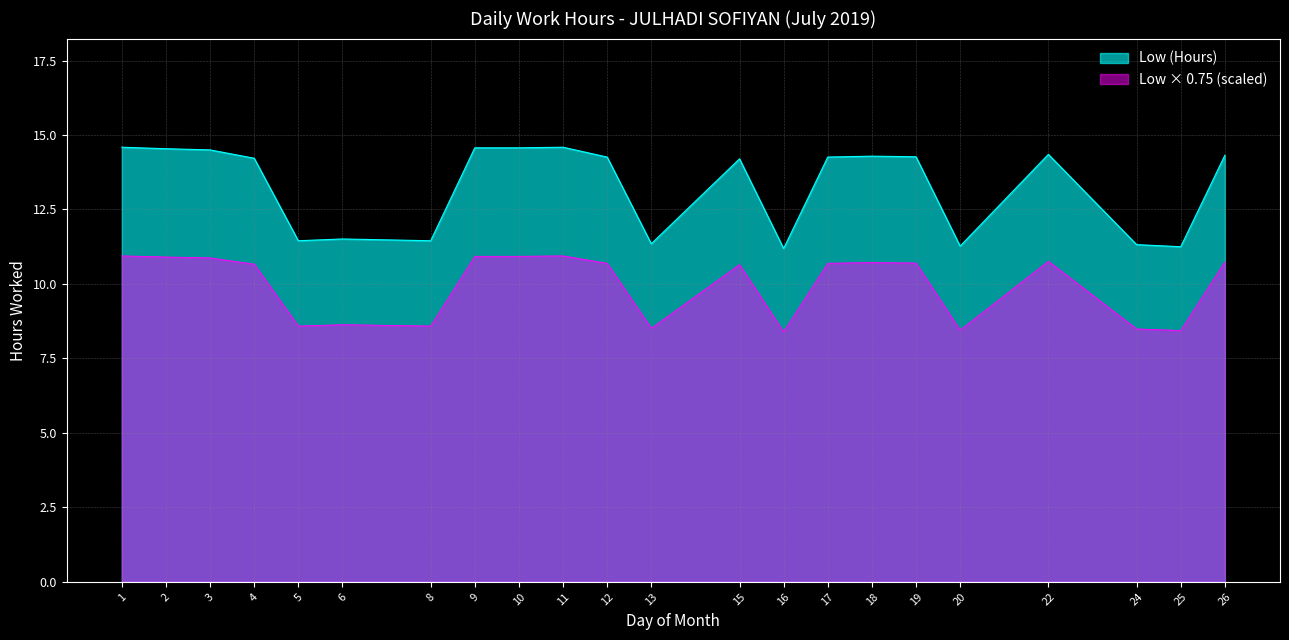

List the labels in order of value, smallest first.

16, 25, 20, 24, 13, 5, 8, 6, 15, 4, 12, 17, 19, 18, 26, 22, 3, 2, 9, 10, 1, 11